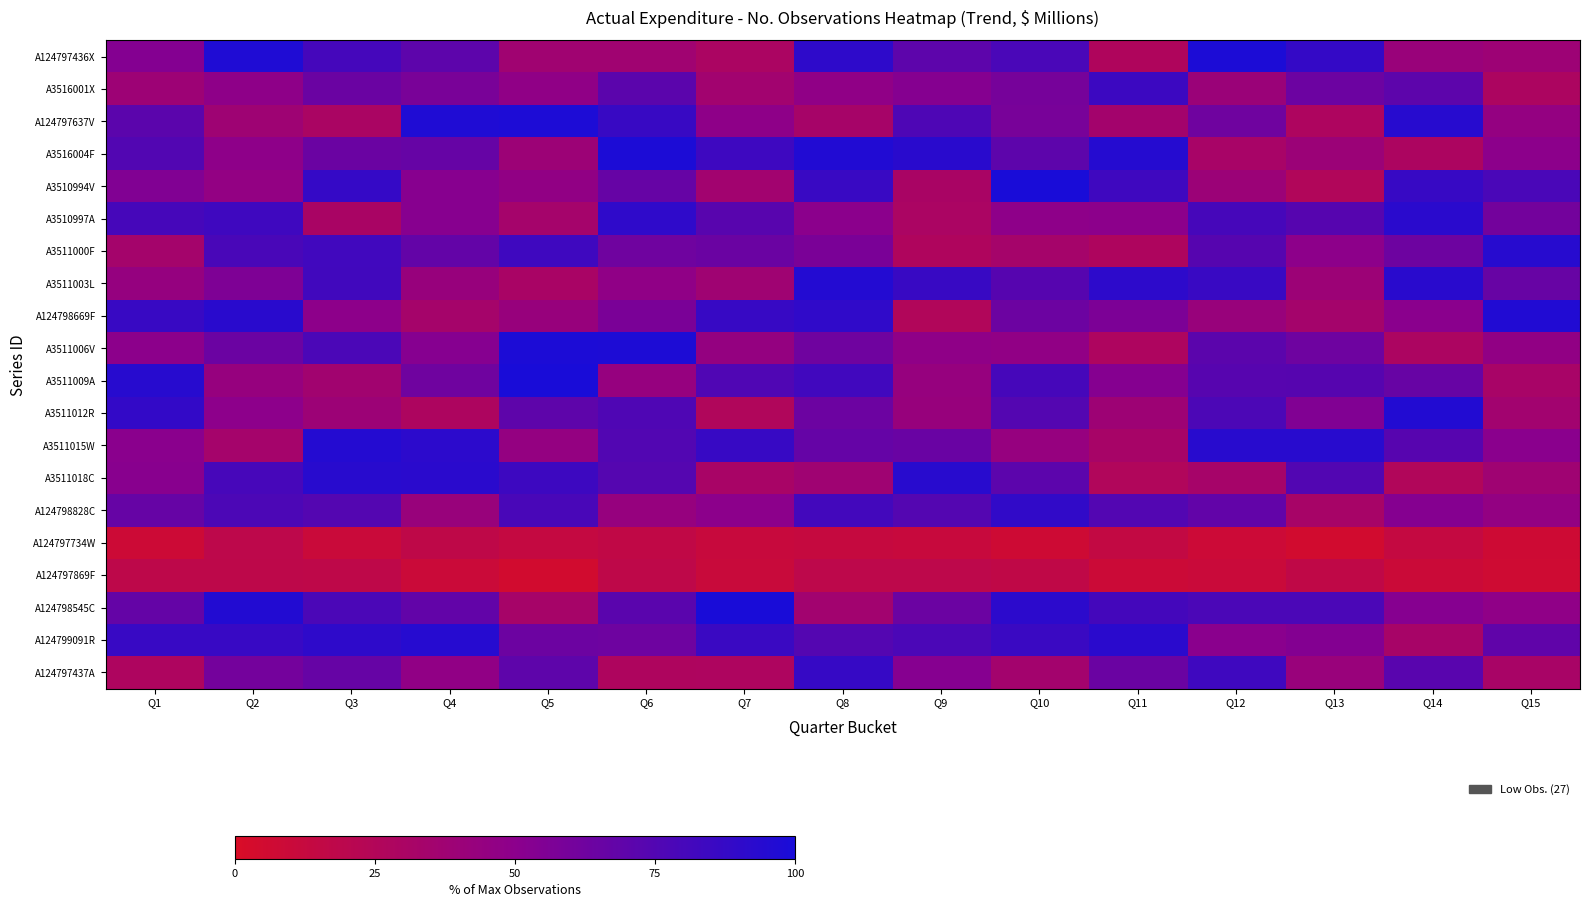

At which category does the chart reach its peak across all series?

Q7